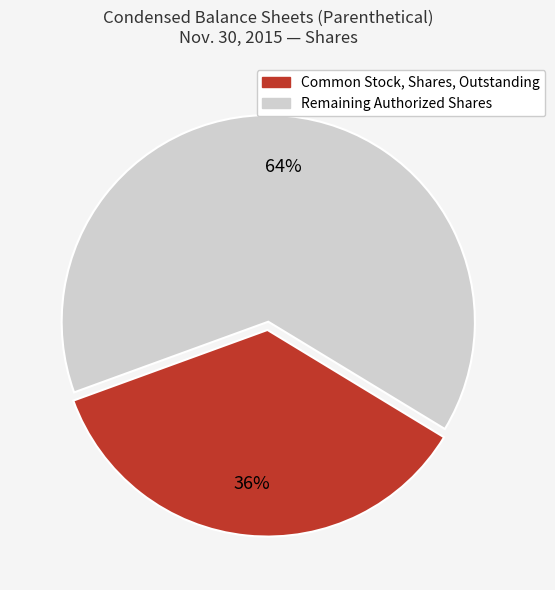

Combined, do Remaining Authorized Shares and Common Stock, Shares, Outstanding account for over 50%?

Yes